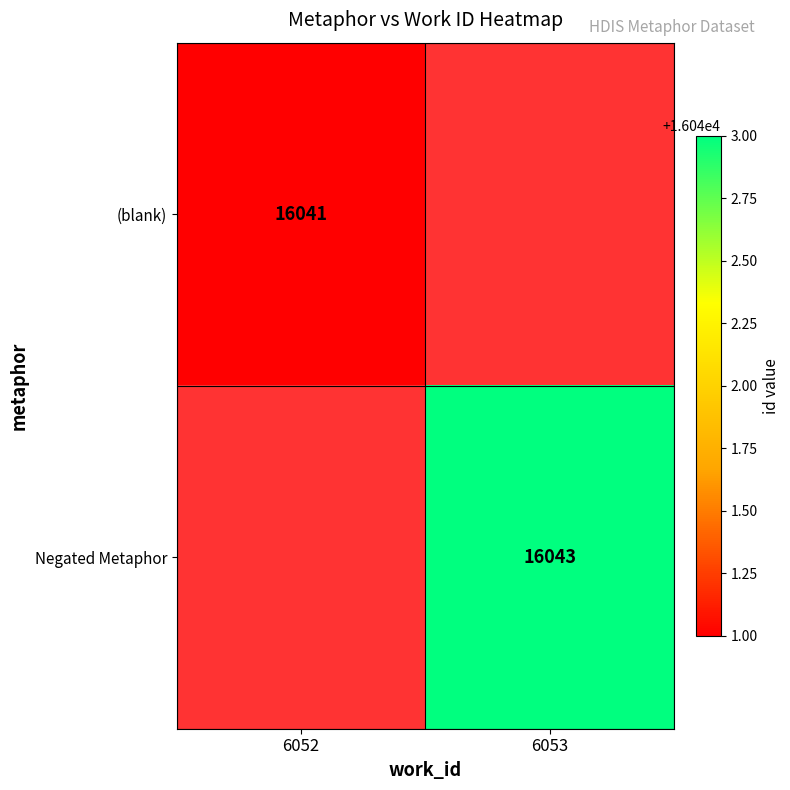

True or false: (blank) has a value of 16041 at 6052.

True